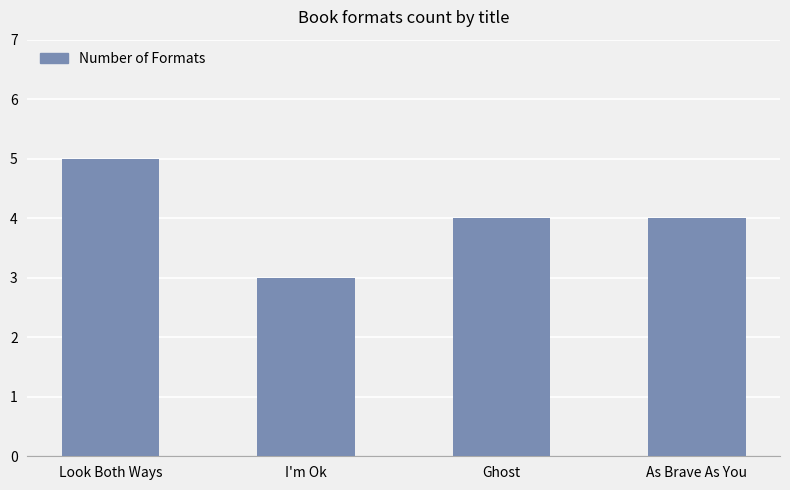

What is the sum of the values at As Brave As You and Ghost?

8